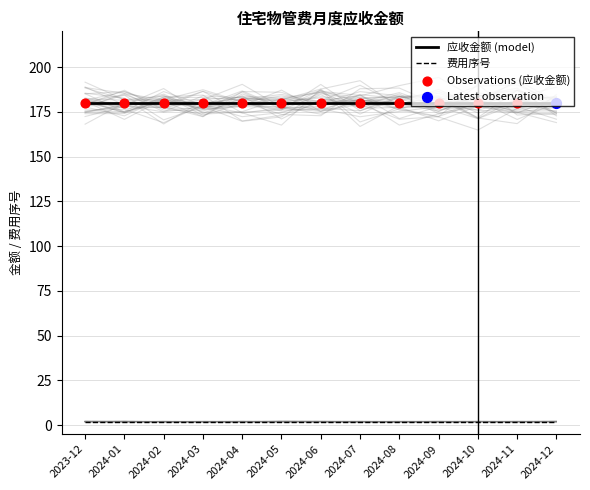

What is the total value across all series at 2024-09?

181.7